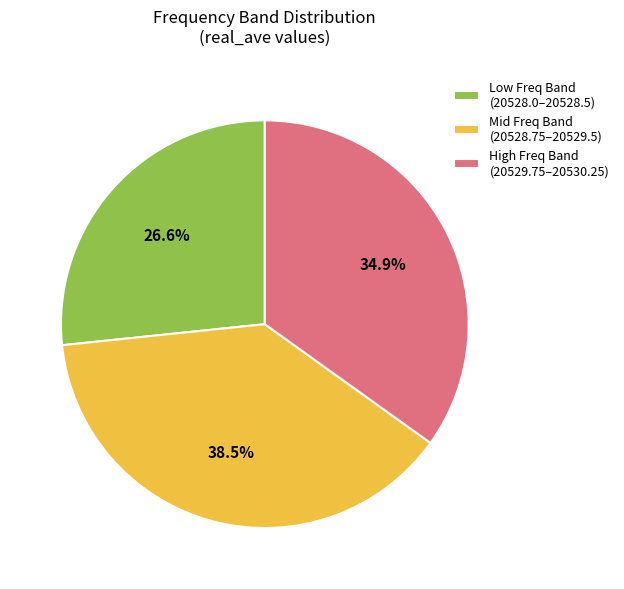

To the nearest percent, what is the average slice percentage?

33%